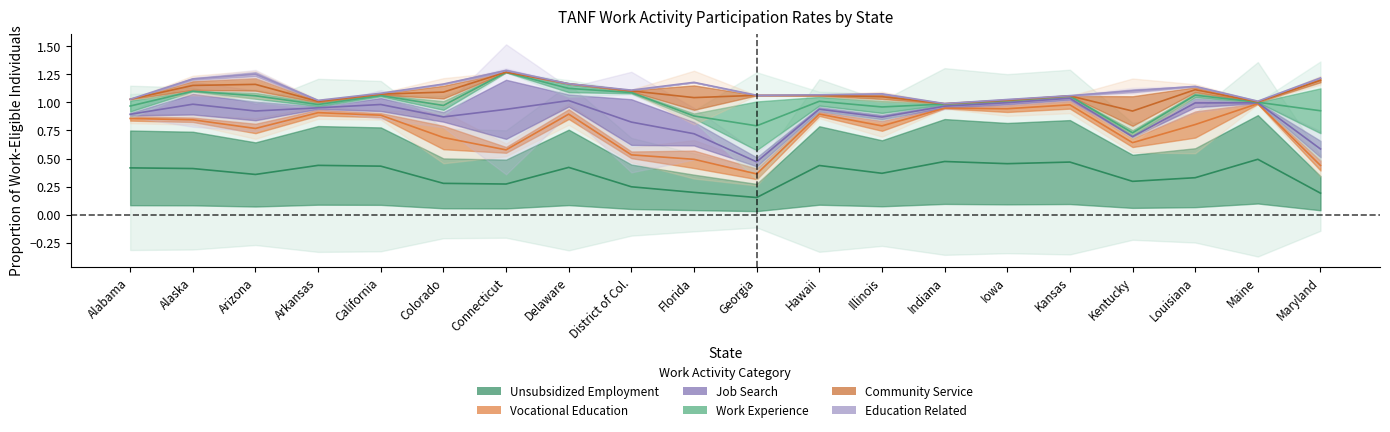

At which category does Unsubsidized Employment reach its first local peak?

Arkansas